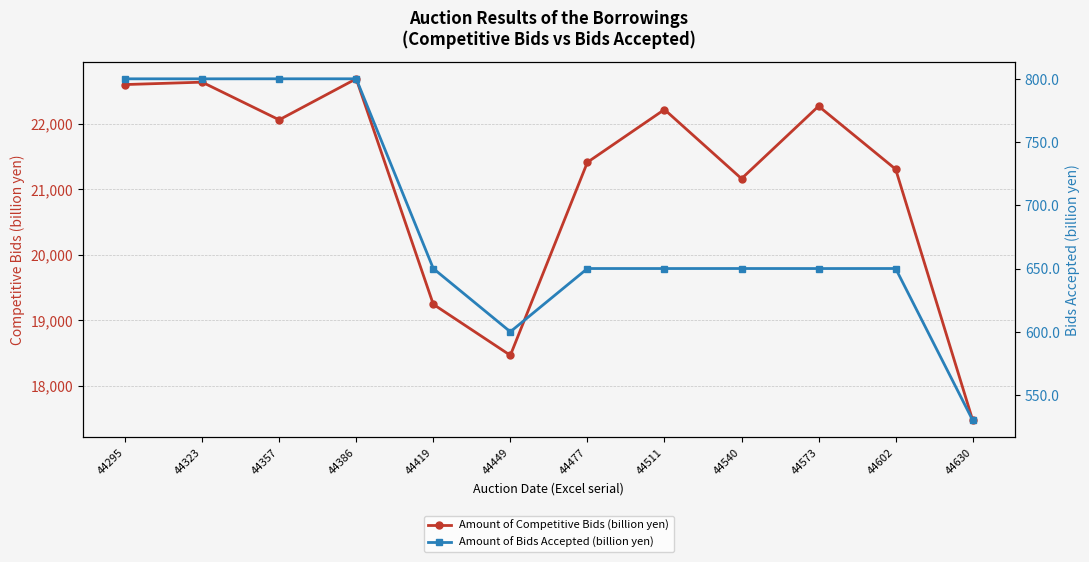

Does the chart have visible grid lines?

Yes